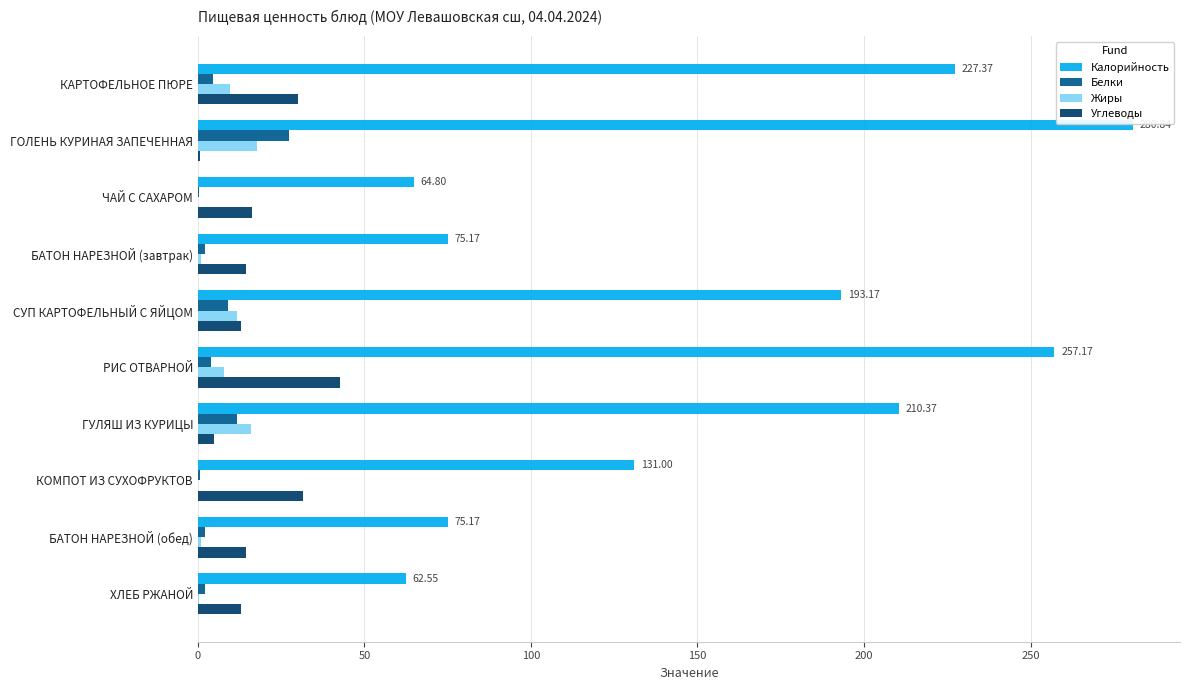

What is the sum of all Калорийность values?

1577.6